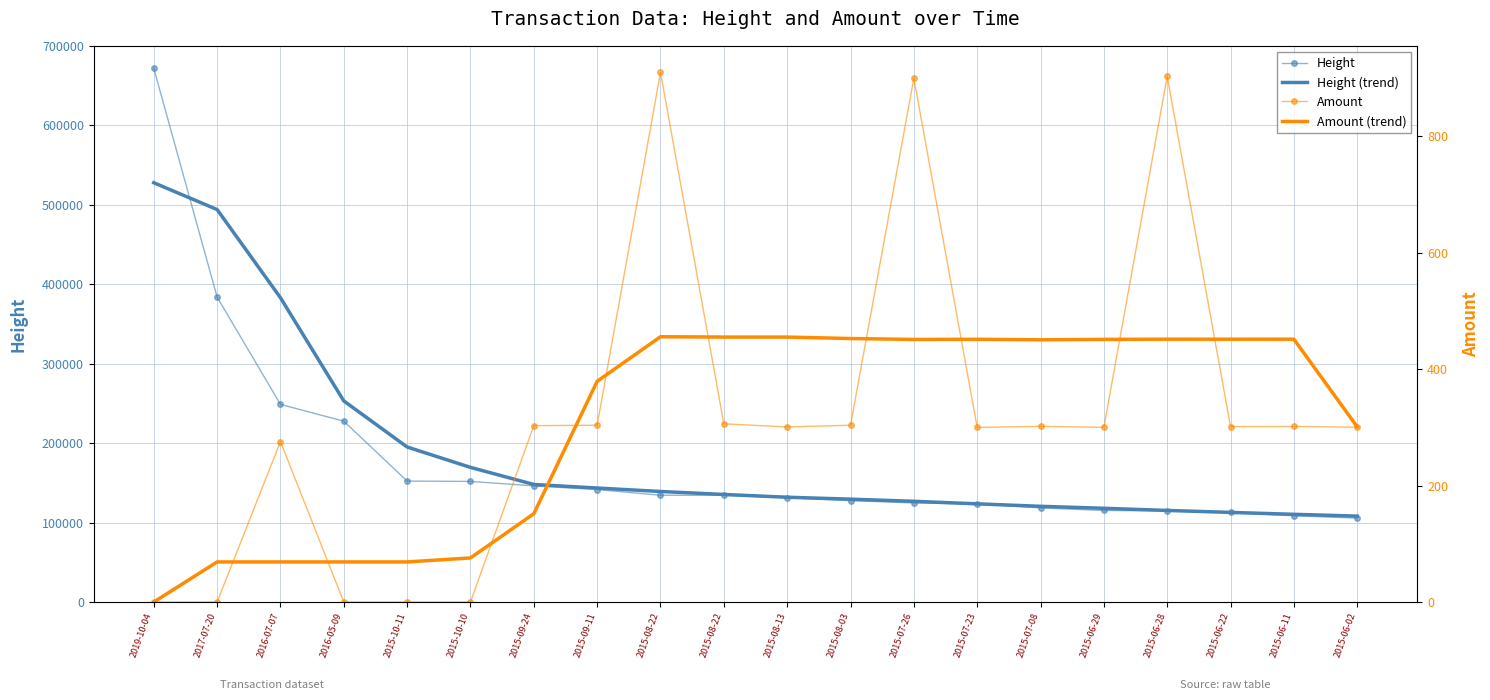

What are all the series names shown in the legend?

Height, Height (trend), Amount, Amount (trend)